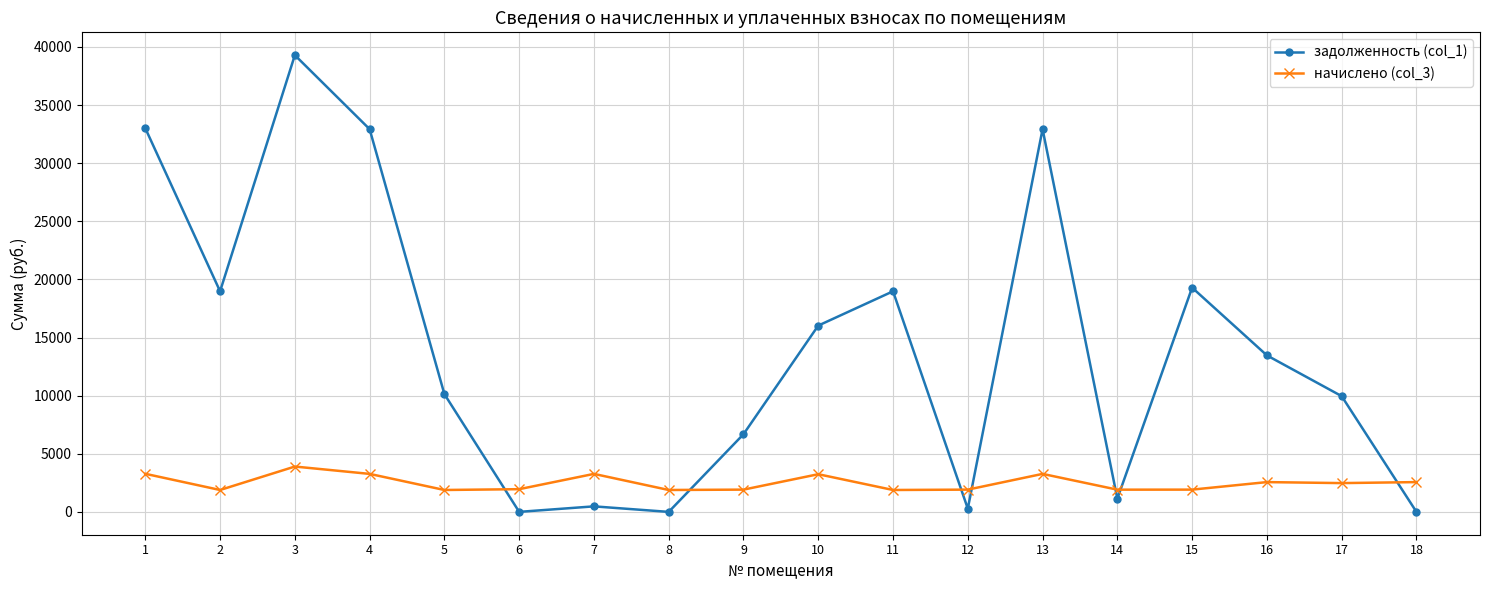

At which category is the sum across all series the highest?

3